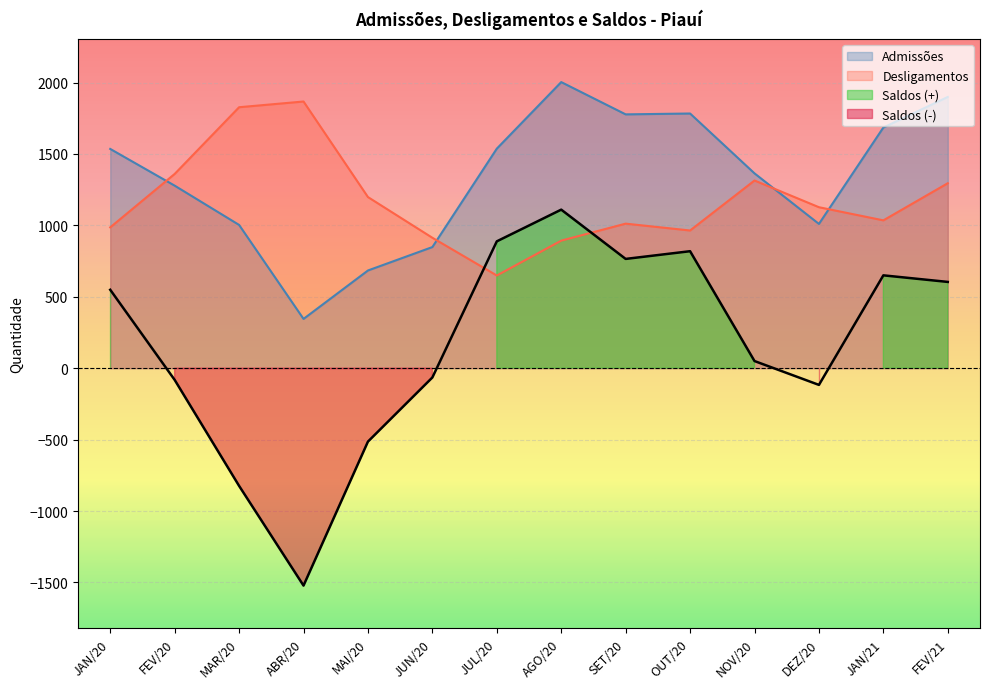

The Desligamentos series shows 986 at JAN/20. True or false?

True